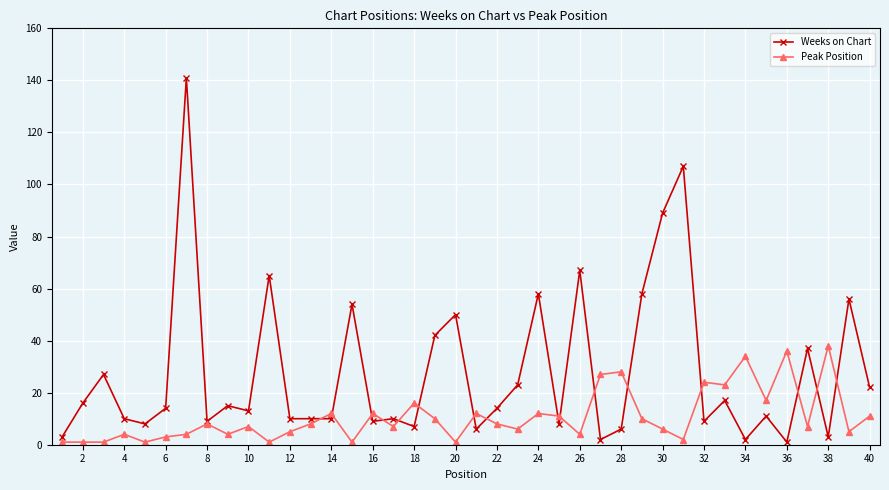

What is the greatest value displayed?

141